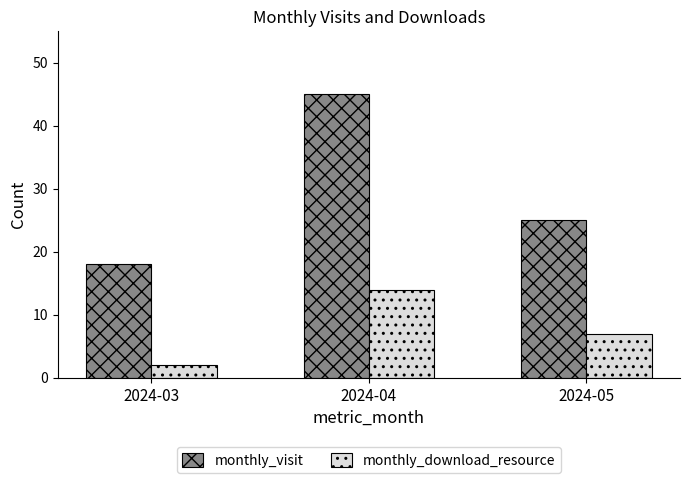

What is the highest value of the monthly_visit series?

45